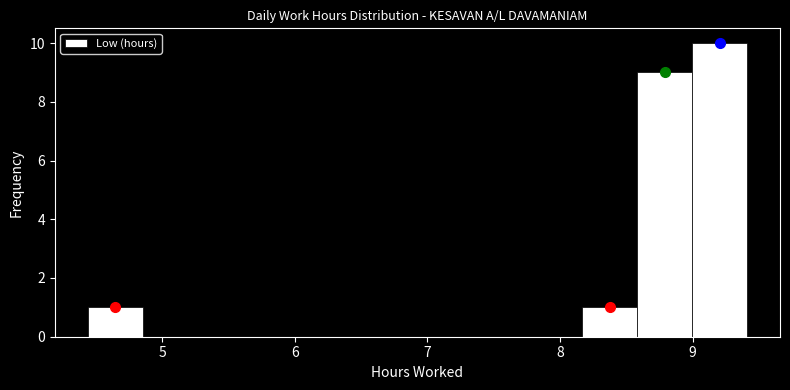

Reading left to right, list every bar in this chart as the range it spans on the x-axis followed by its height. Neither the bar edges nor the heights are printed on the chart, so give them approximately, as read against the axes.

4.4 to 4.9: 1
4.9 to 5.3: 0
5.3 to 5.7: 0
5.7 to 6.1: 0
6.1 to 6.5: 0
6.5 to 6.9: 0
6.9 to 7.3: 0
7.3 to 7.8: 0
7.8 to 8.2: 0
8.2 to 8.6: 1
8.6 to 9.0: 9
9.0 to 9.4: 10